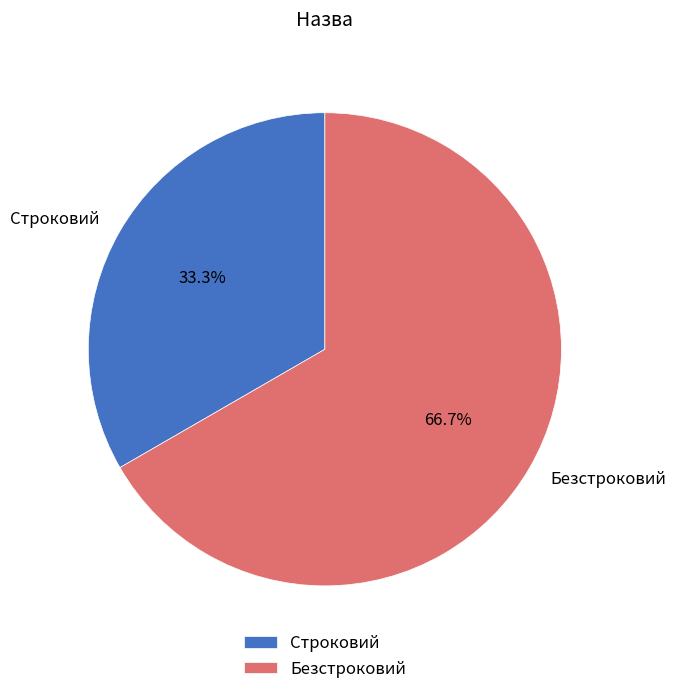

What is the majority slice?

Безстроковий